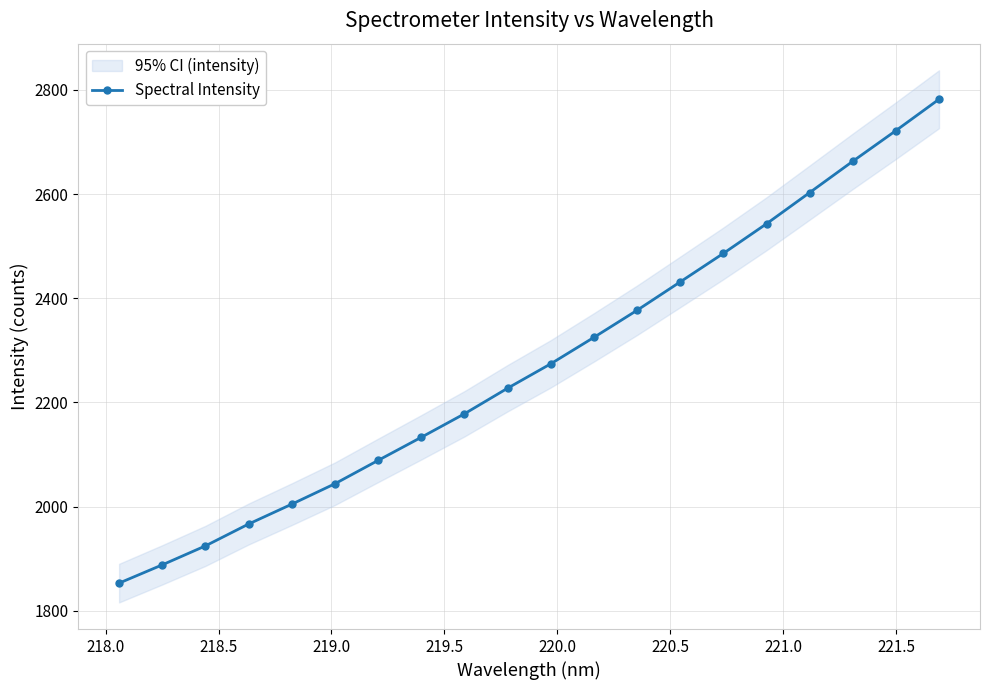

Does the chart have visible grid lines?

Yes